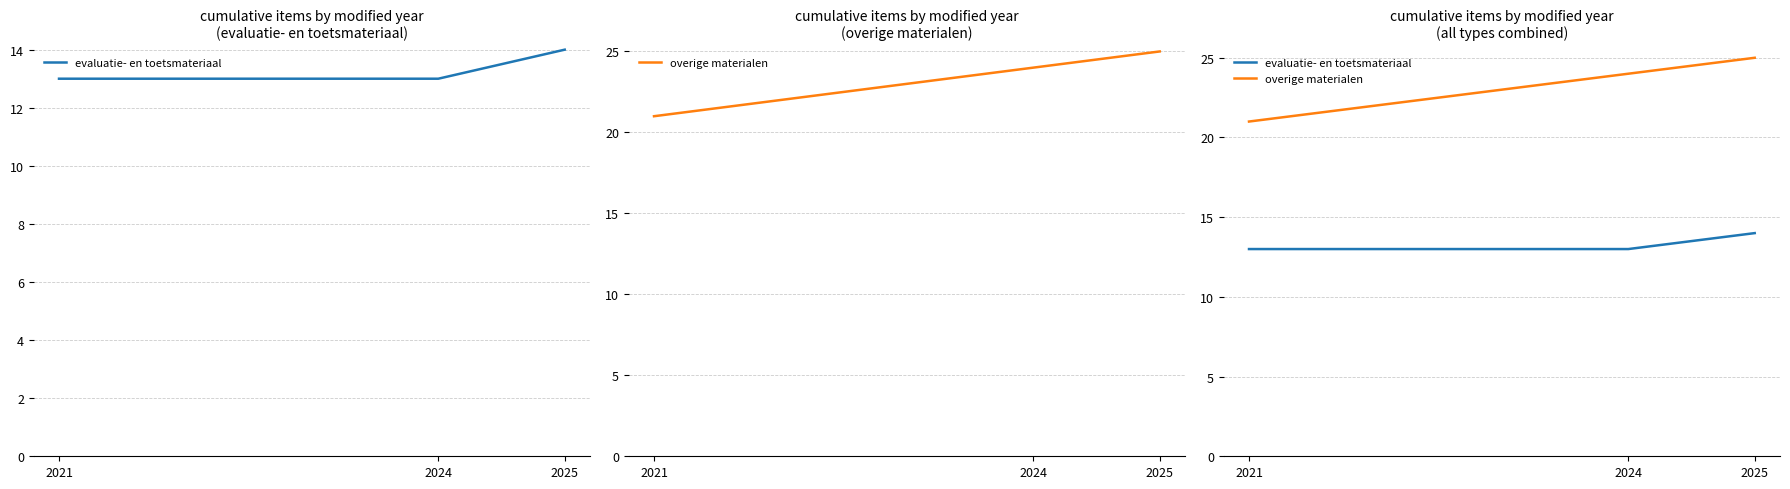

Reading right to left, transcribe all the data shown in this chart.

evaluatie- en toetsmateriaal: 2025=14	2024=13	2021=13
overige materialen: 2025=25	2024=24	2021=21